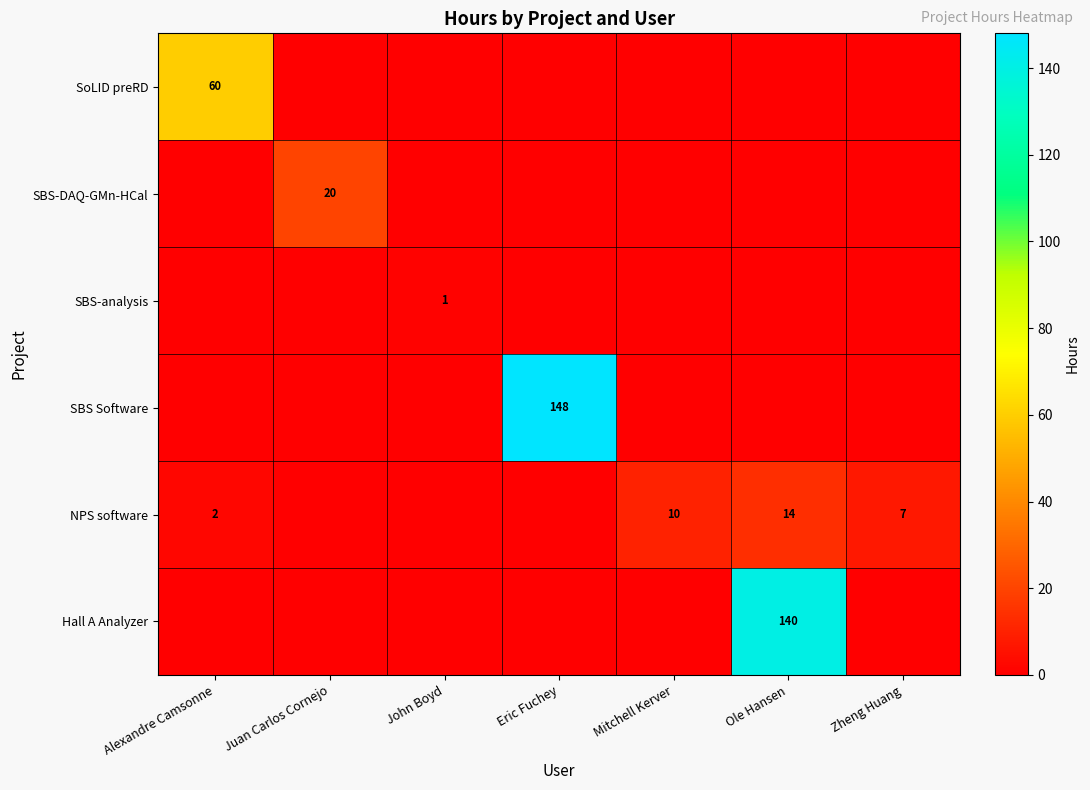

Is it true that SoLID preRD equals 100 at Alexandre Camsonne?

False